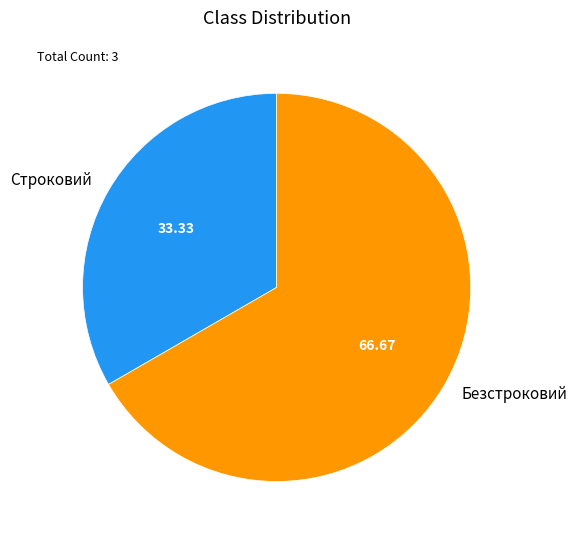

Rank the categories by value from lowest to highest.

Строковий, Безстроковий